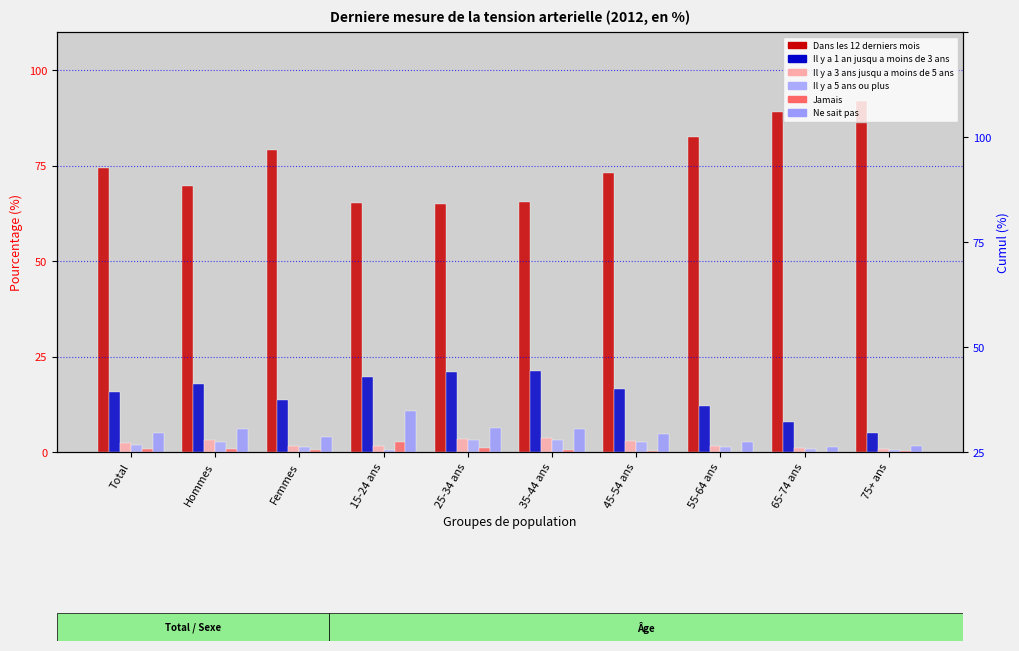

What are all the series names shown in the legend?

Dans les 12 derniers mois, Il y a 1 an jusqu a moins de 3 ans, Il y a 3 ans jusqu a moins de 5 ans, Il y a 5 ans ou plus, Jamais, Ne sait pas